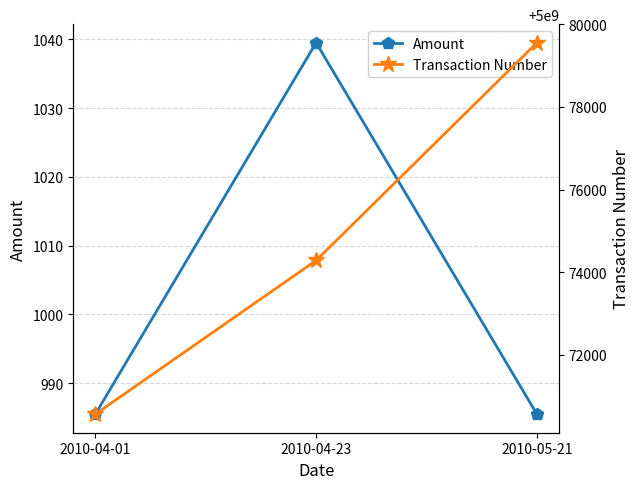

Which series changed the most between 2010-04-23 and 2010-05-21?

Transaction Number